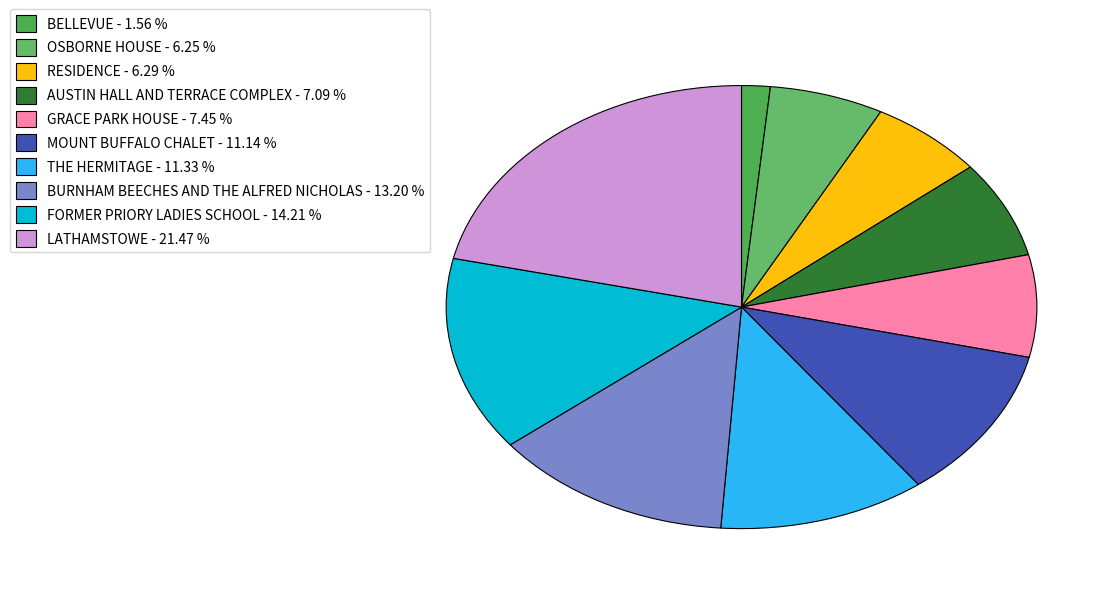

How many segments does this pie chart have?

10